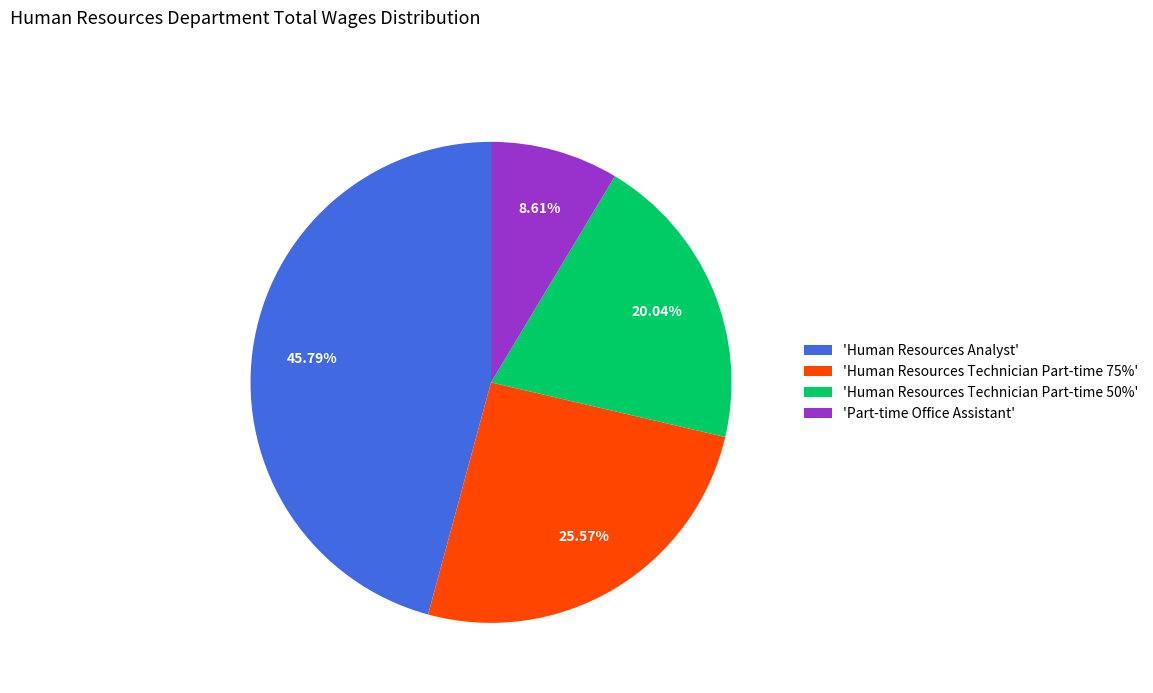

Combined, do 'Human Resources Technician Part-time 50%' and 'Human Resources Technician Part-time 75%' account for over 50%?

No